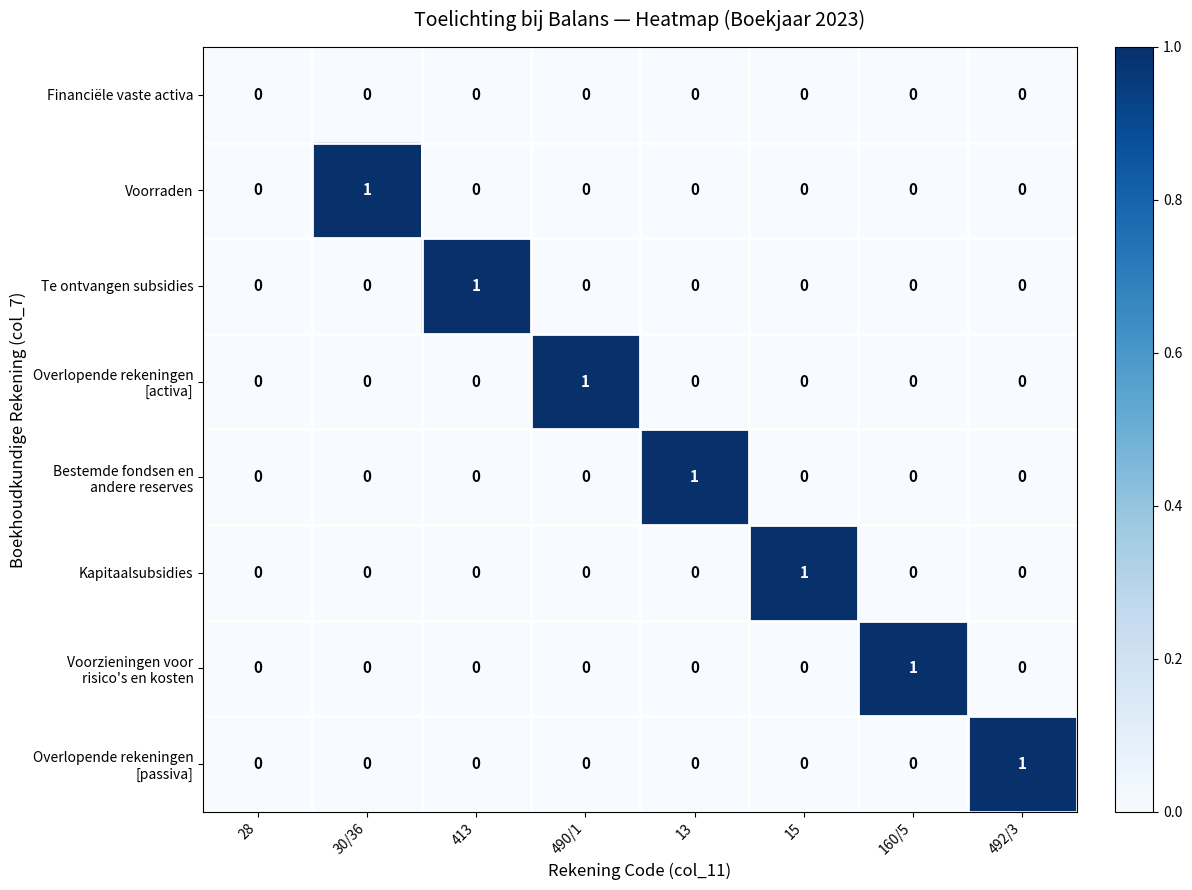

Which category has the highest value in the Voorraden series?

30/36